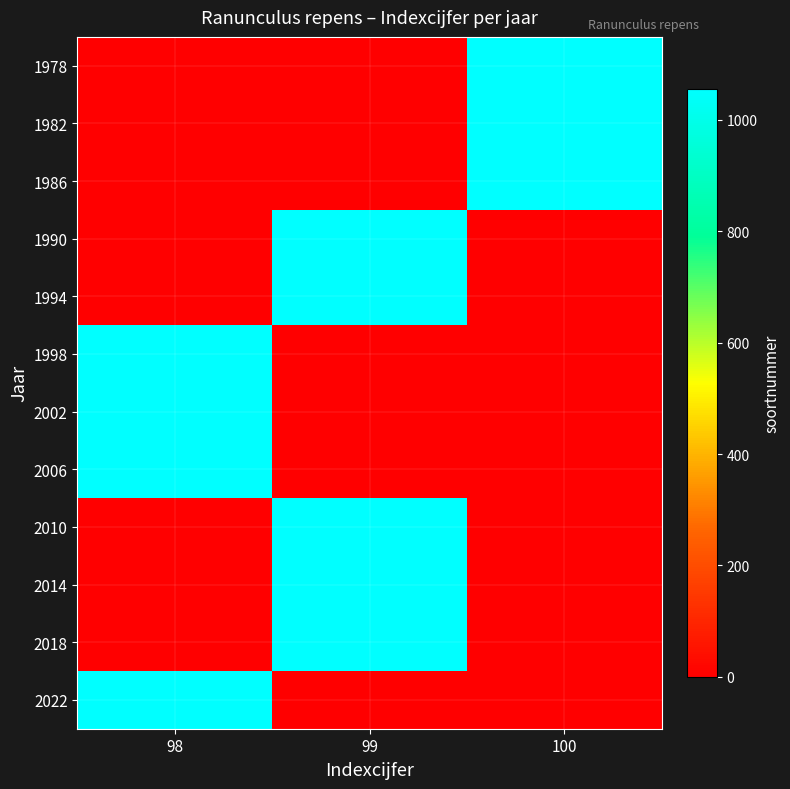

At which category is the sum across all series the highest?

99